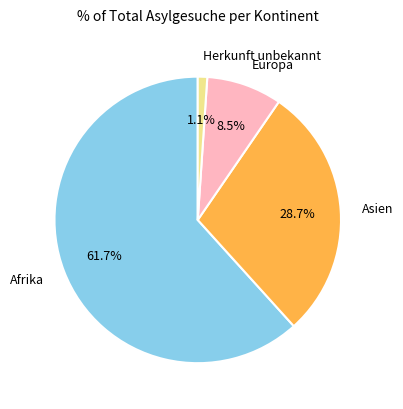

Which slice is the largest?

Afrika